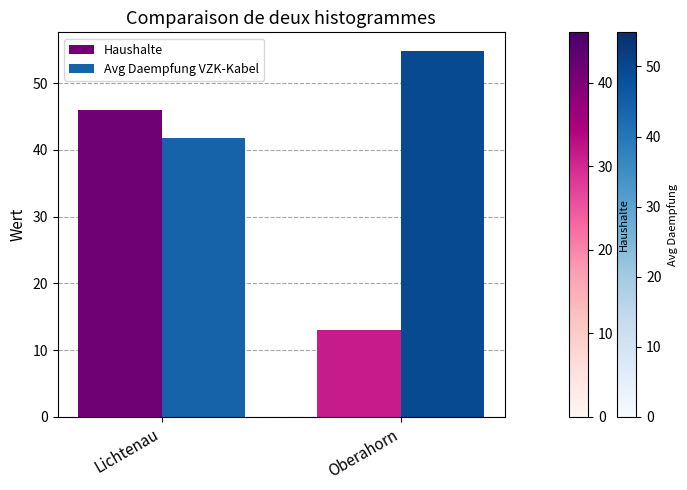

What is the average value of the Avg Daempfung VZK-Kabel series?

48.3